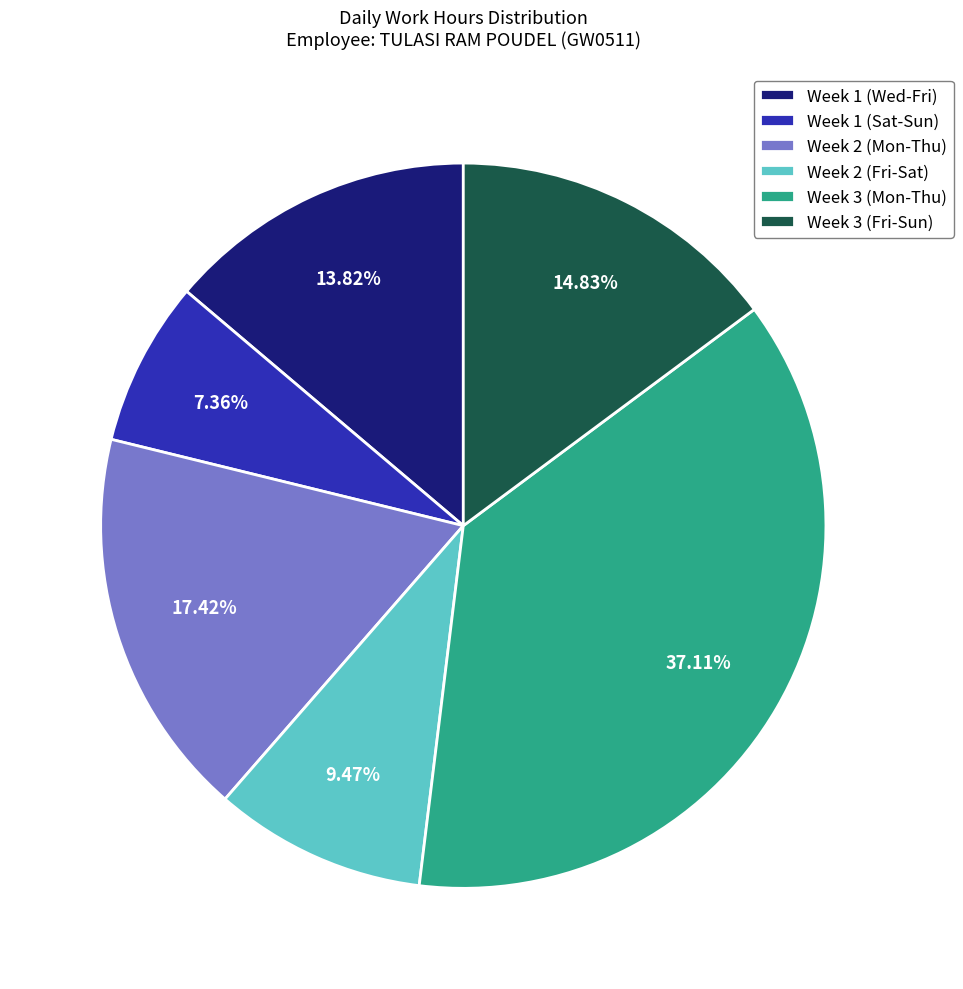

To the nearest percent, what is the difference between the largest and smallest slice percentages?

30%